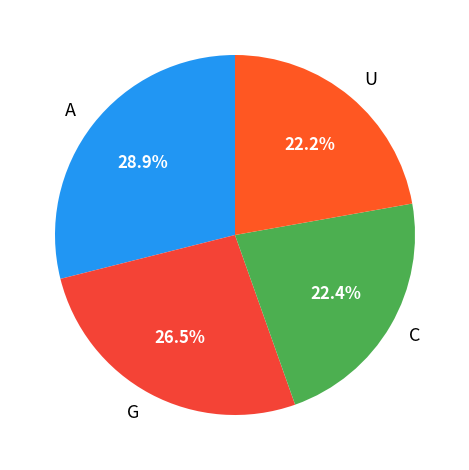

What percentage is NOT represented by U?

77.8%